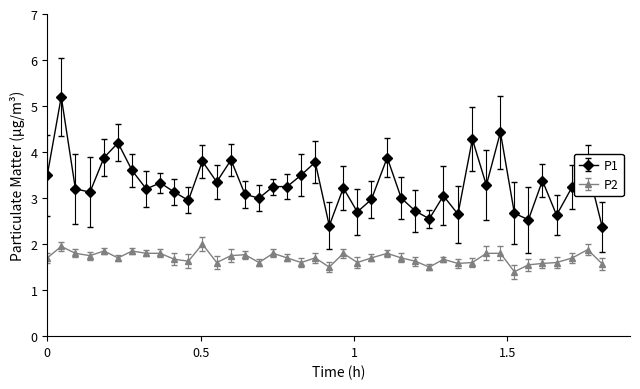

True or false: P1 has more than 0 interior local peaks.

True